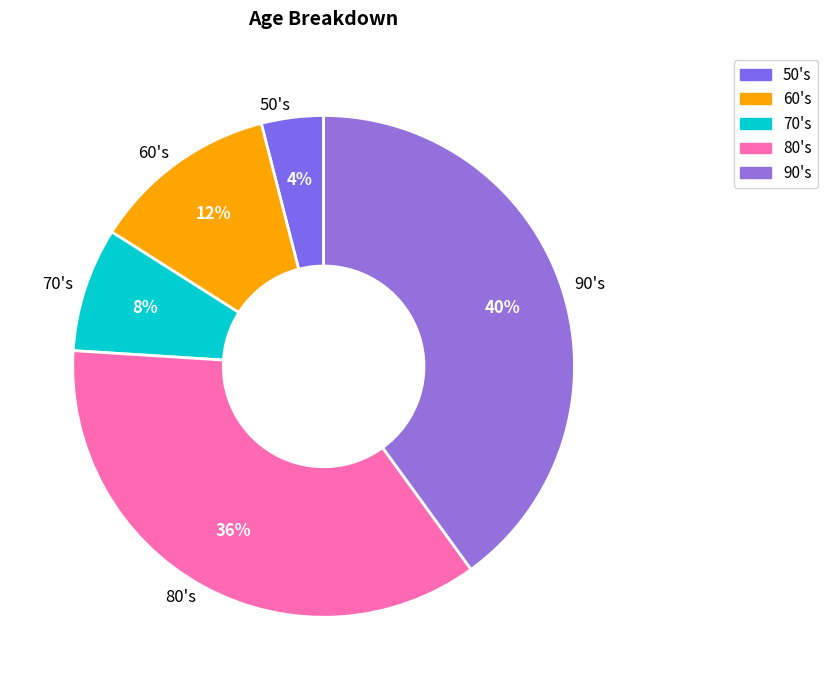

What is the ratio of the value at 80's to the value at 60's?

3.0